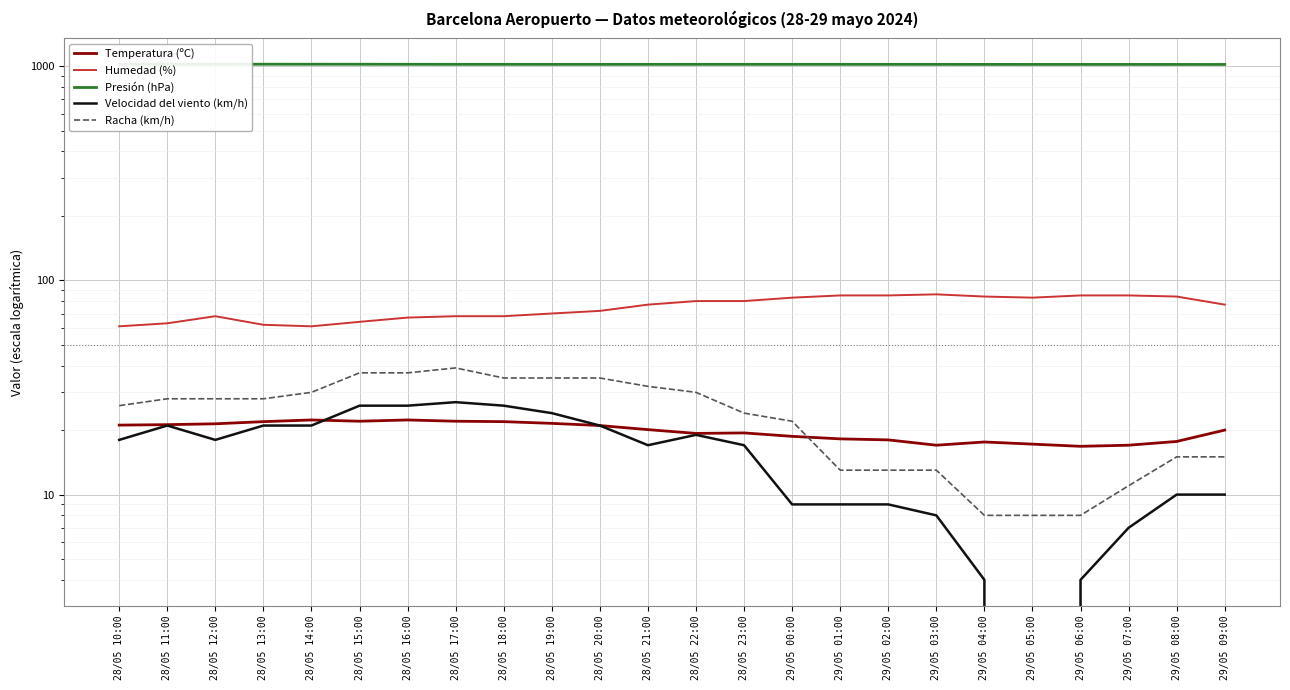

Which has a higher value, 28/05 12:00 or 29/05 09:00?

28/05 12:00